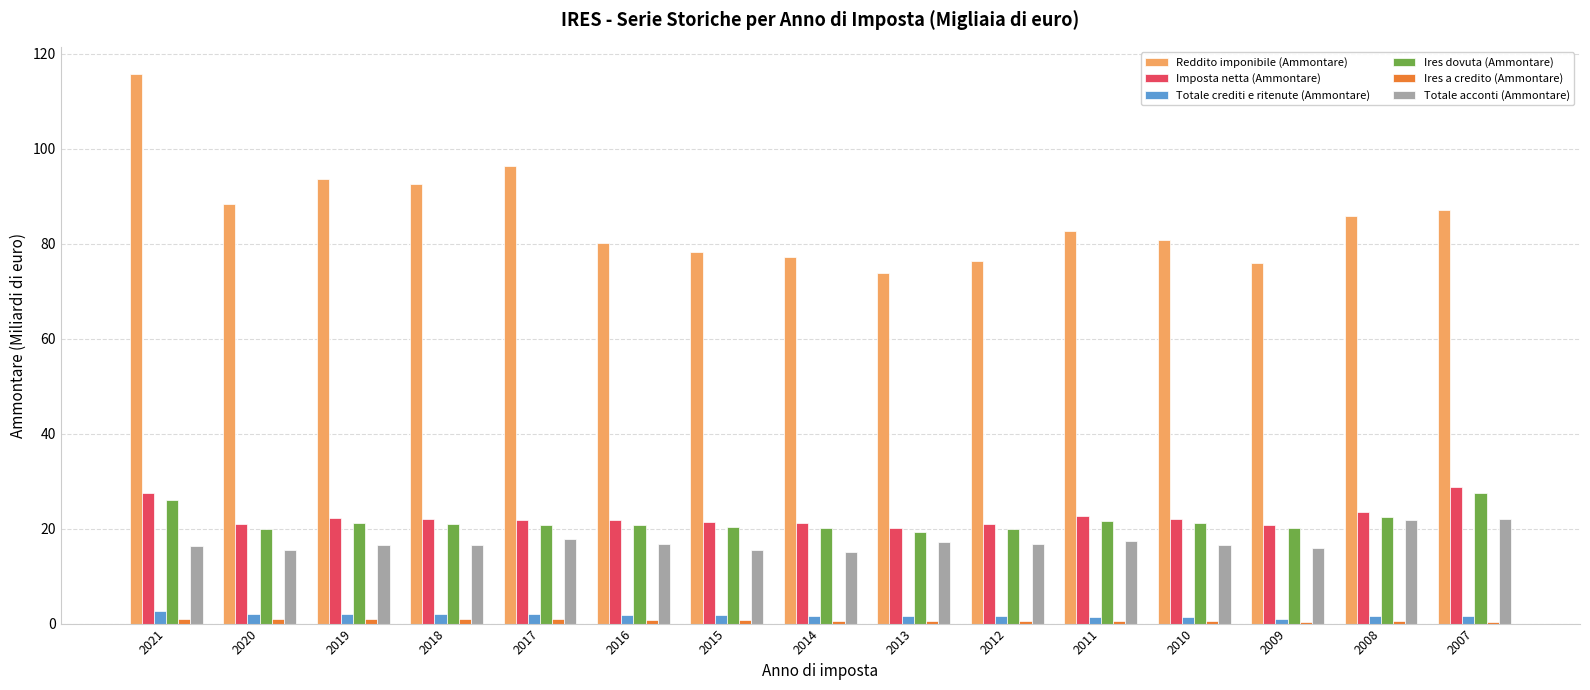

Which series changed the most between 2021 and 2015?

Reddito imponibile (Ammontare)